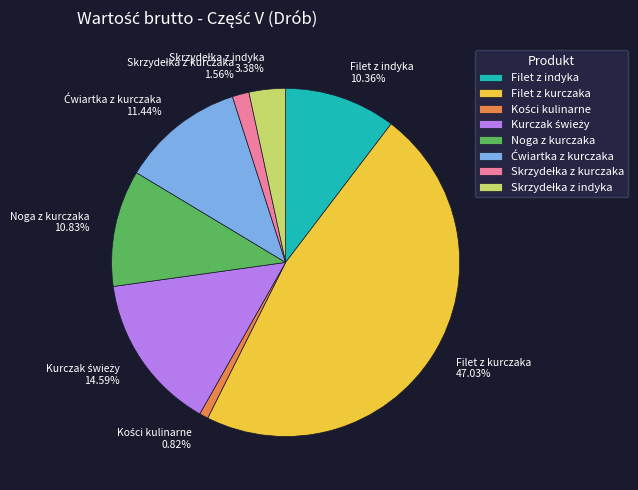

How many slices are in this pie chart?

8